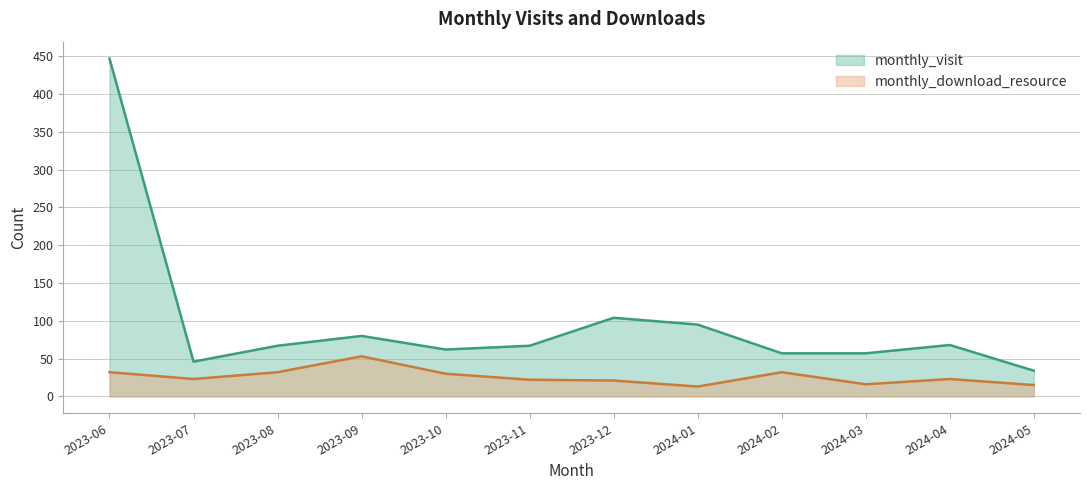

How many values in the monthly_download_resource series are below 23?

5